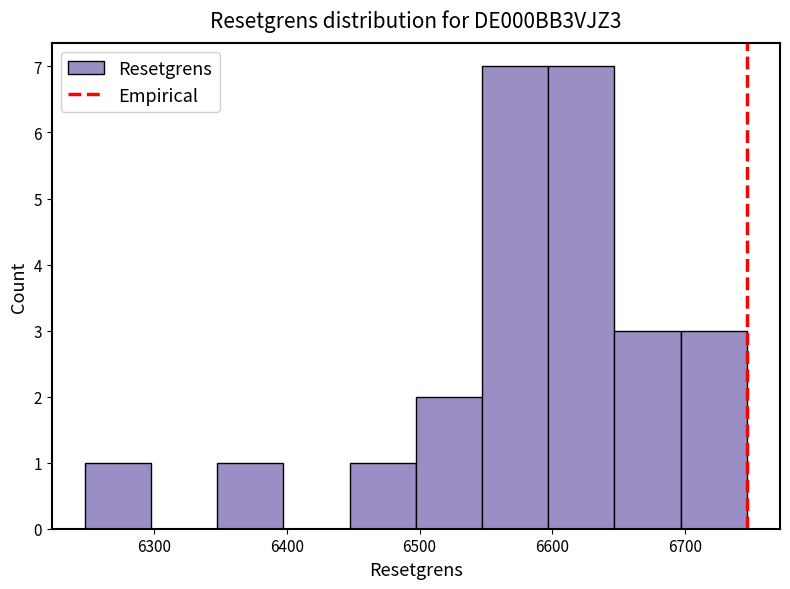

Reading left to right, list every bar in this chart as the range it spans on the x-axis followed by its height. Neither the bar edges nor the heights are printed on the chart, so give them approximately, as read against the axes.

6250 to 6300: 1
6300 to 6350: 0
6350 to 6400: 1
6400 to 6450: 0
6450 to 6500: 1
6500 to 6550: 2
6550 to 6600: 7
6600 to 6650: 7
6650 to 6700: 3
6700 to 6750: 3